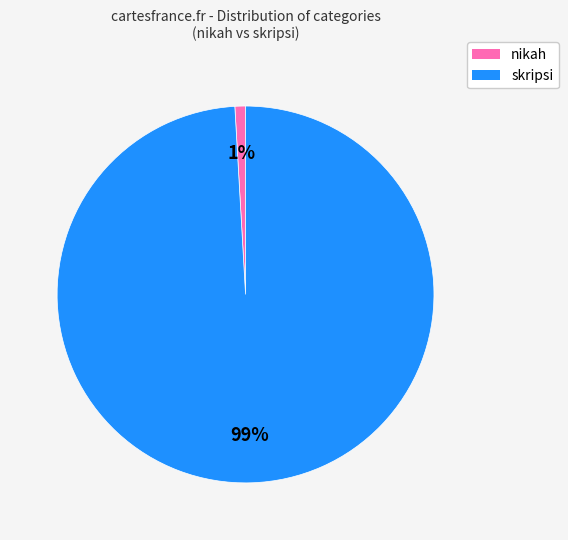

Combined, do nikah and skripsi account for over 50%?

Yes